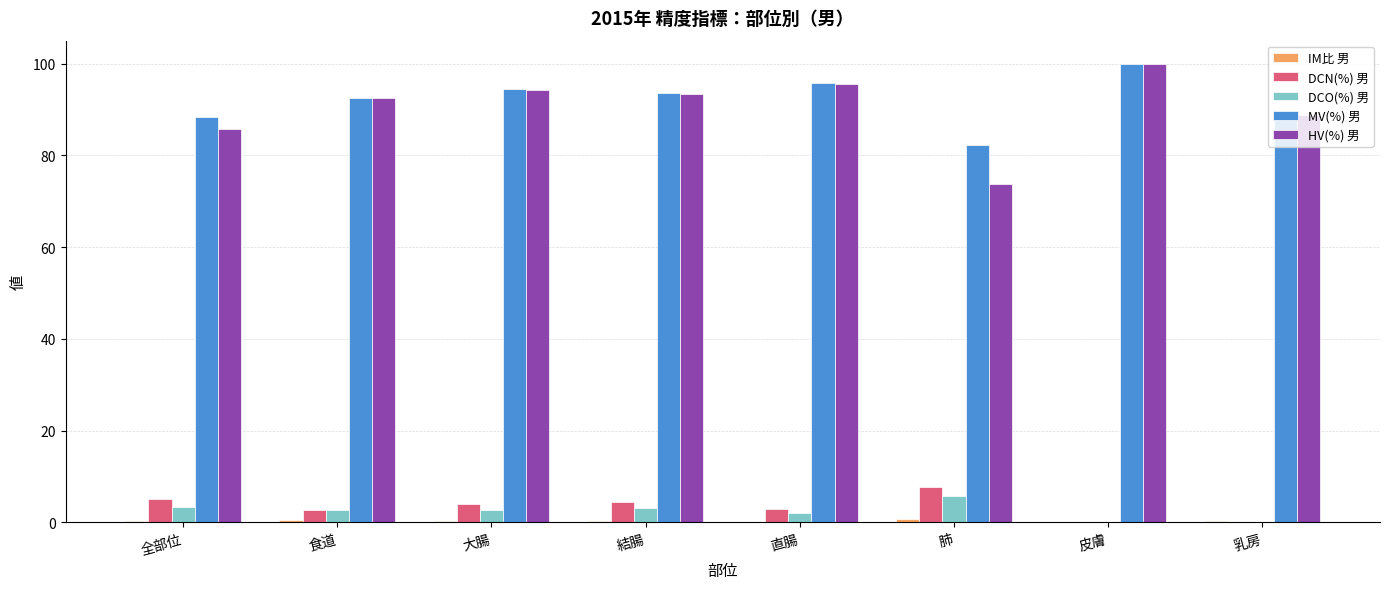

What is the maximum value shown in the chart?

100.0